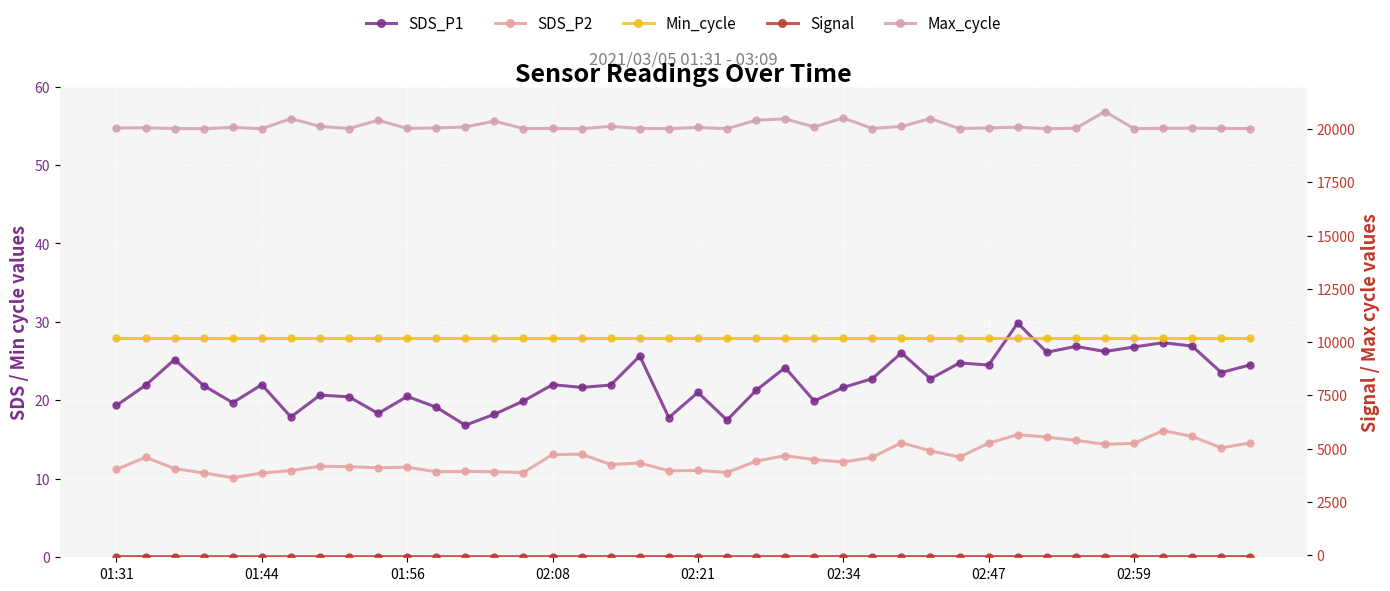

Is this an area chart (filled region under the line)?

No